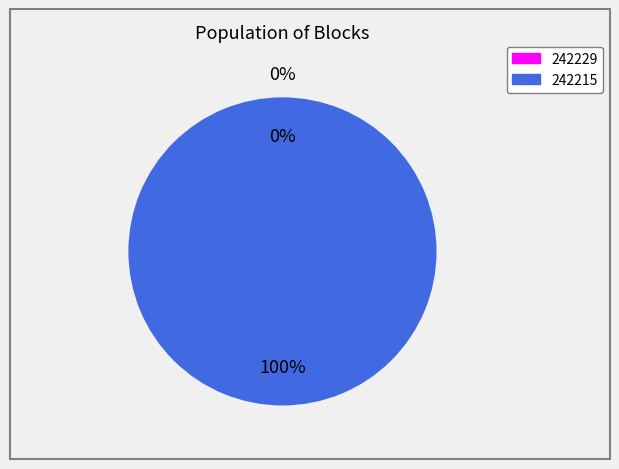

To the nearest percent, what is the combined percentage of 242229 and 242215?

100%